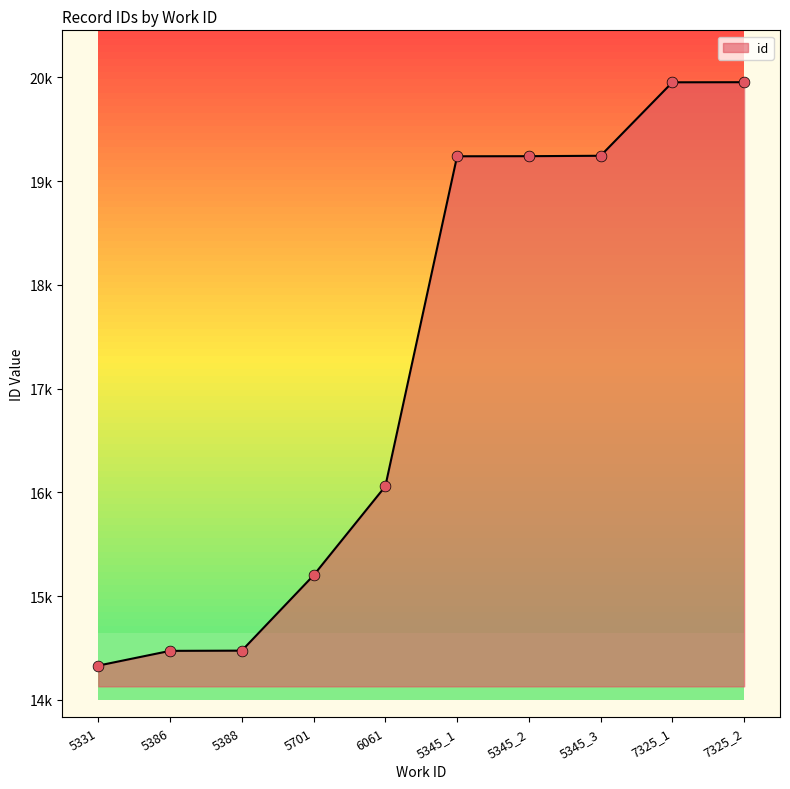

What is the change in value from 5388 to 7325_1?

+5478